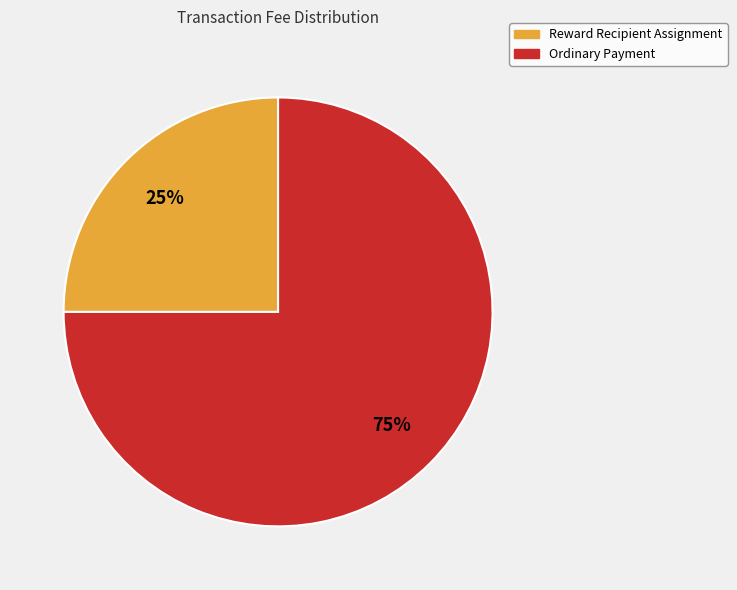

To the nearest percent, what is the difference between the largest and smallest slice percentages?

50%